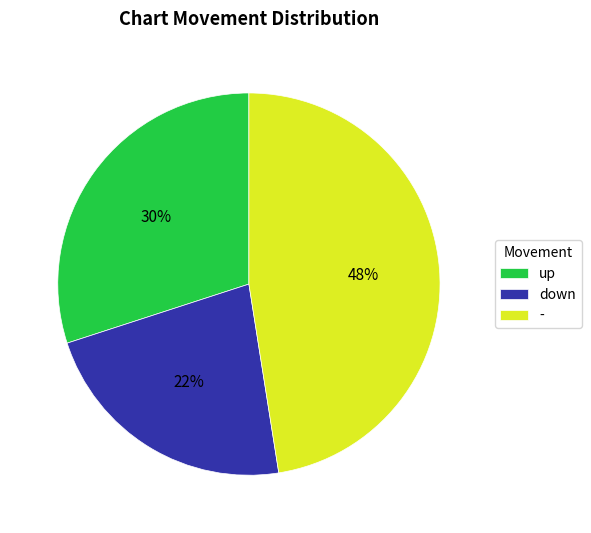

To the nearest percent, what portion does up represent?

30%